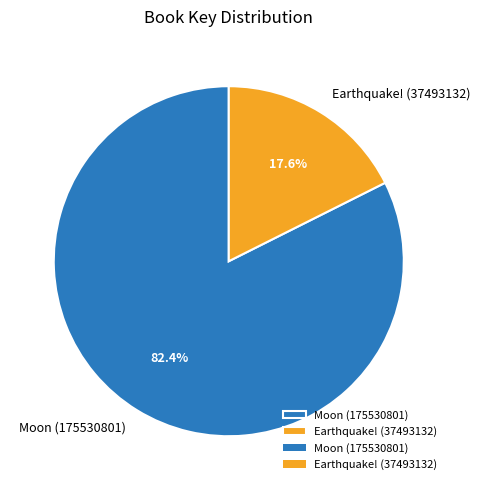

To the nearest percent, what percentage of the pie is Moon (175530801)?

82%